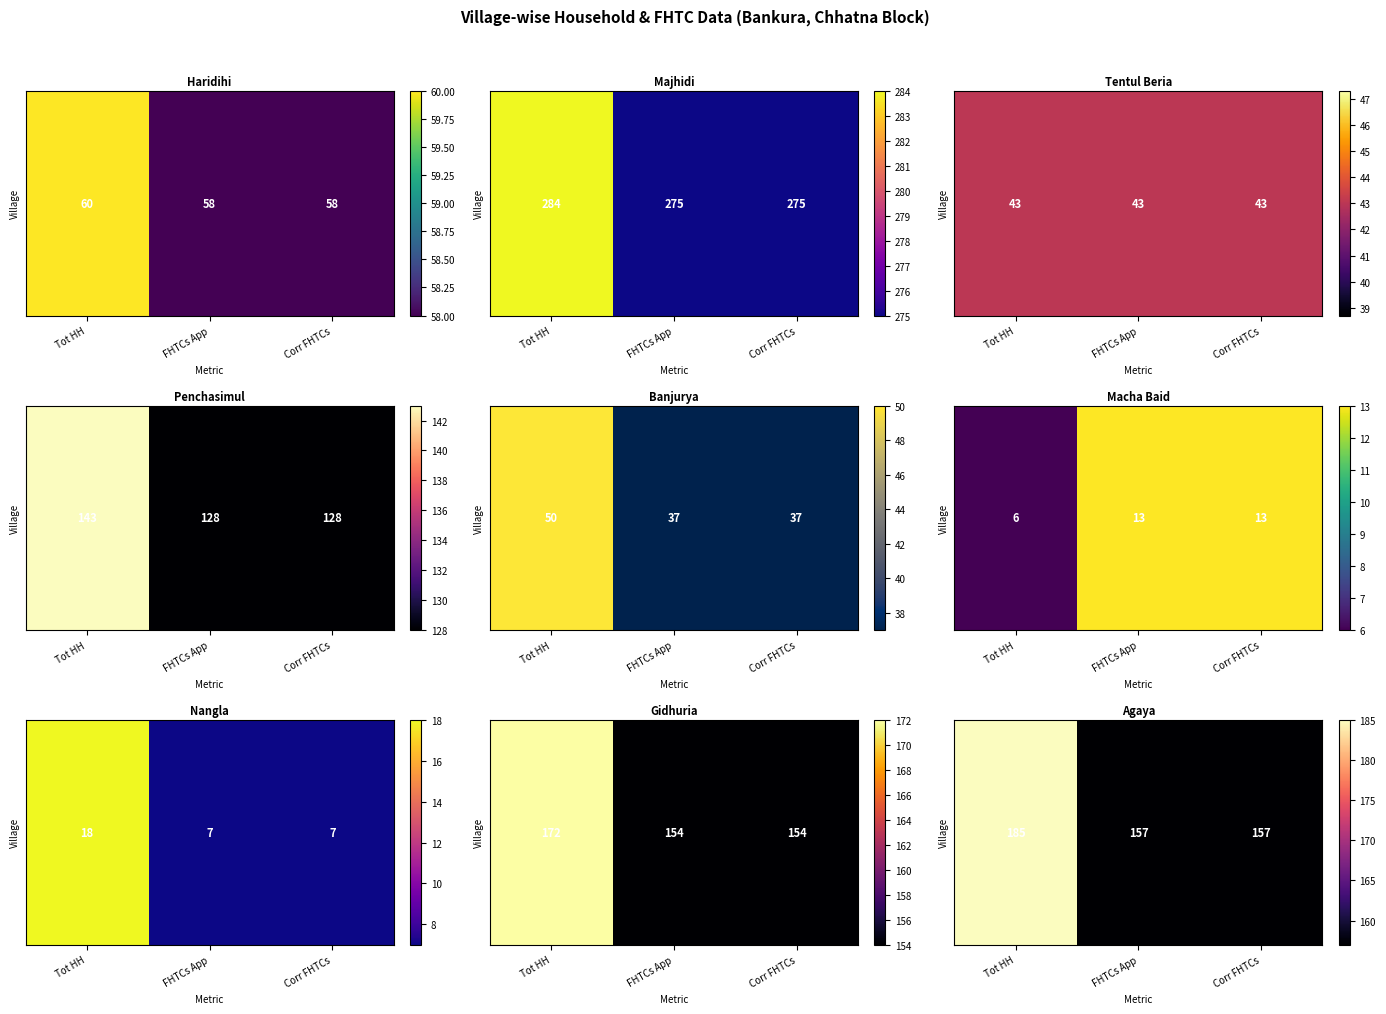

Between Tot HH and FHTCs App, which is larger?

Tot HH